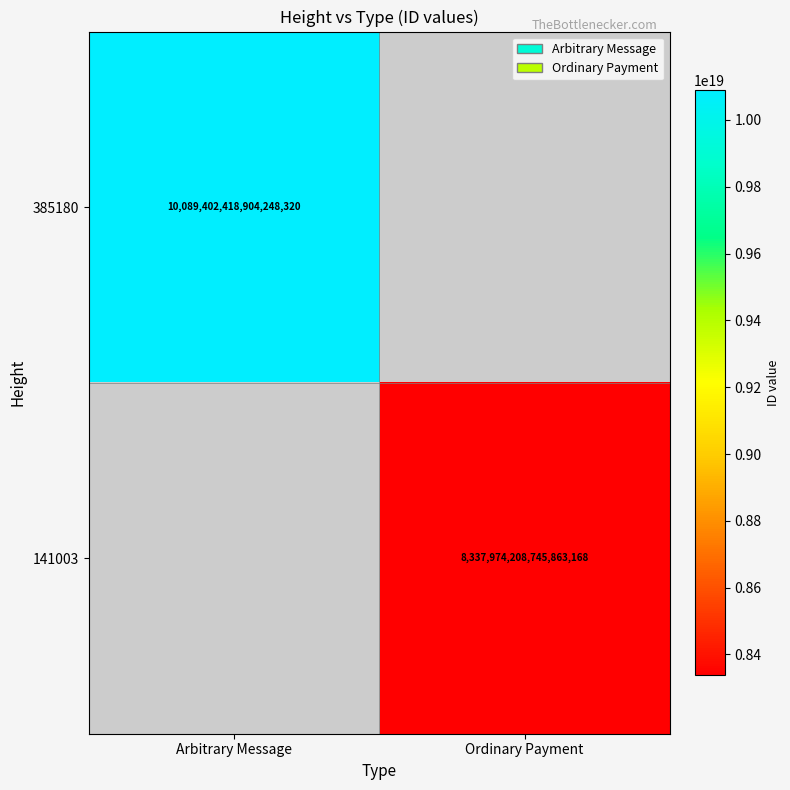

The 385180 series shows 15611780562225143808 at Arbitrary Message. True or false?

False